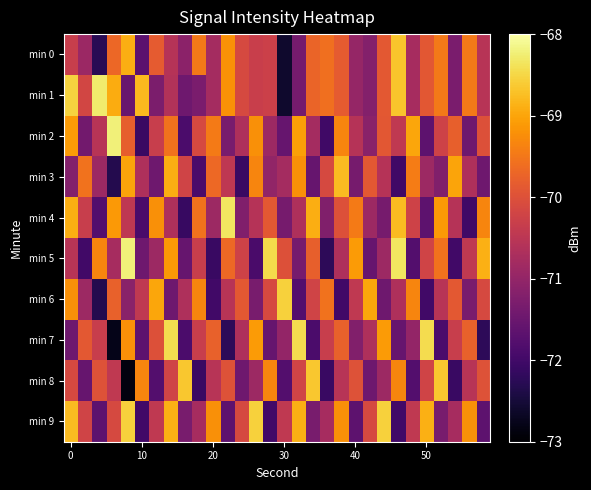

Count the number of categories in the chart.

30